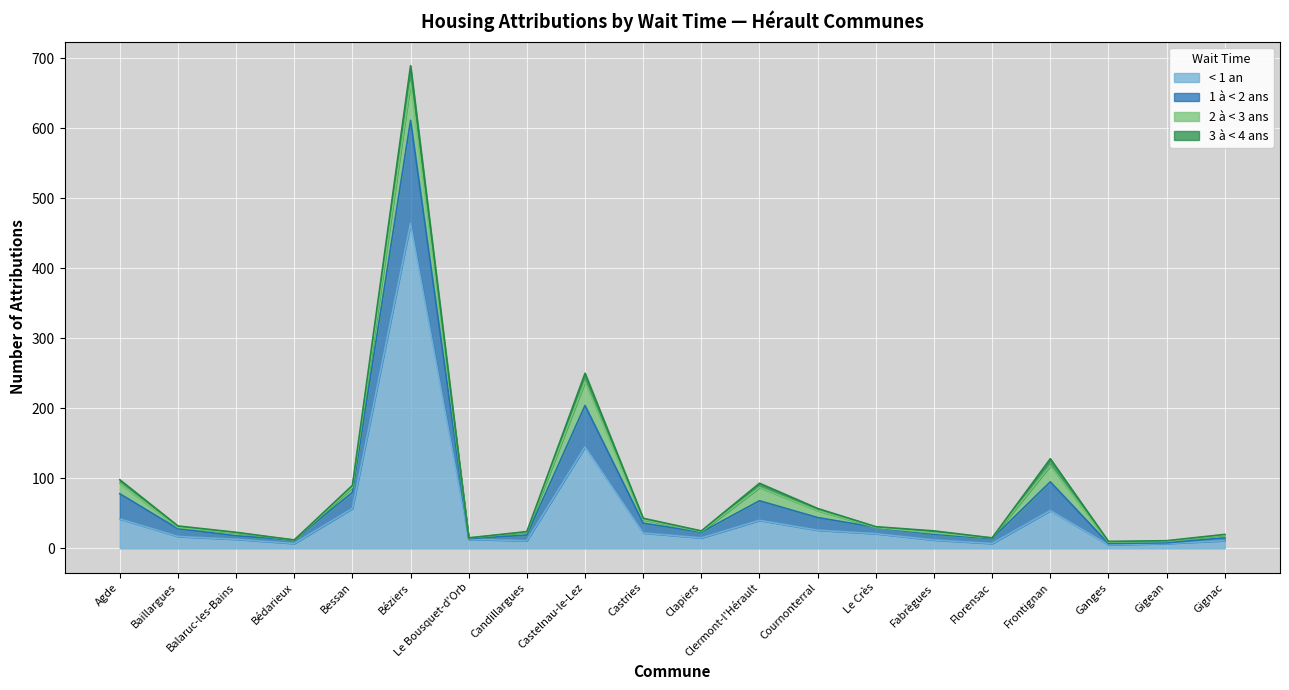

What position from the right is Agde?

20